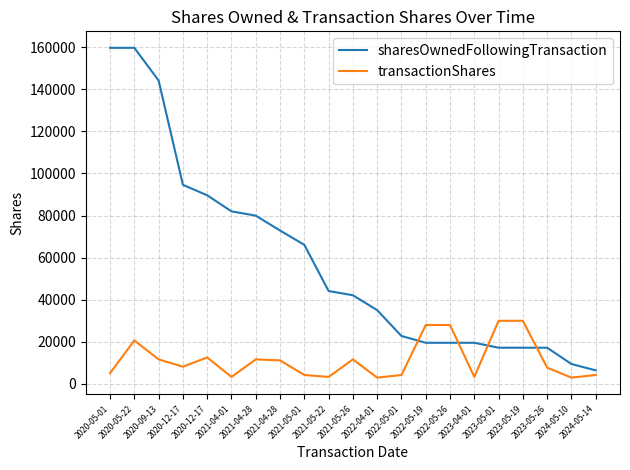

Which series has the largest range (max minus min)?

sharesOwnedFollowingTransaction